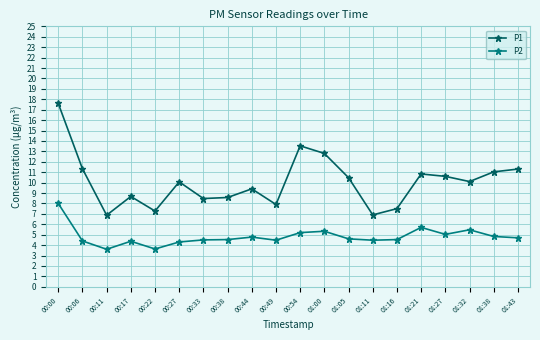

What is the minimum value shown in the chart?

3.6